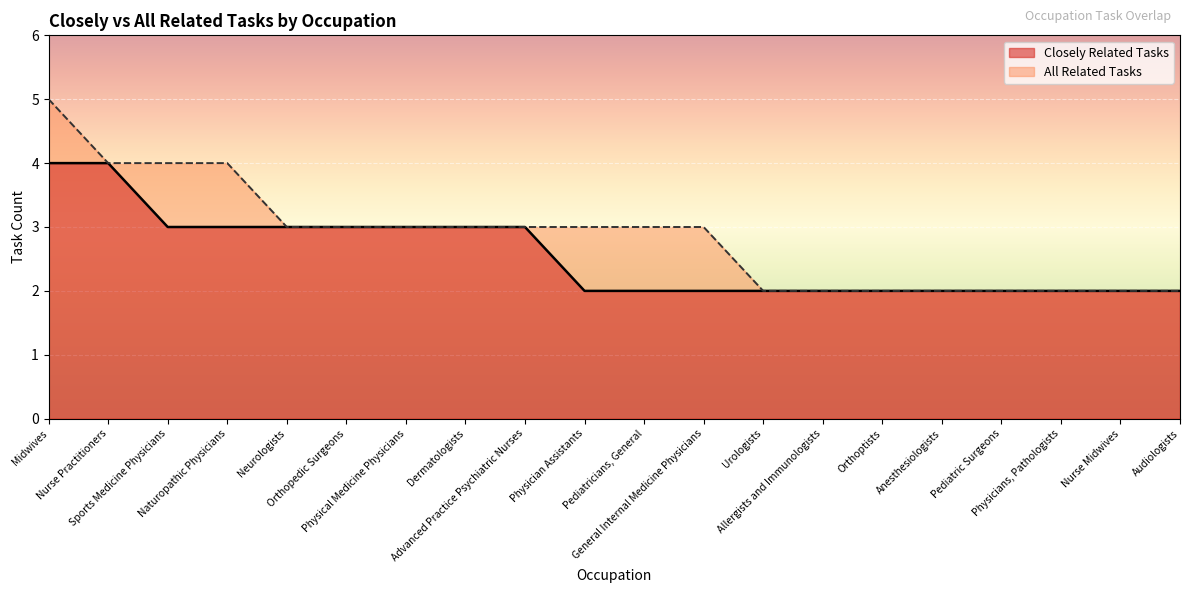

True or false: Closely Related Tasks and All Related Tasks intersect in this chart.

False